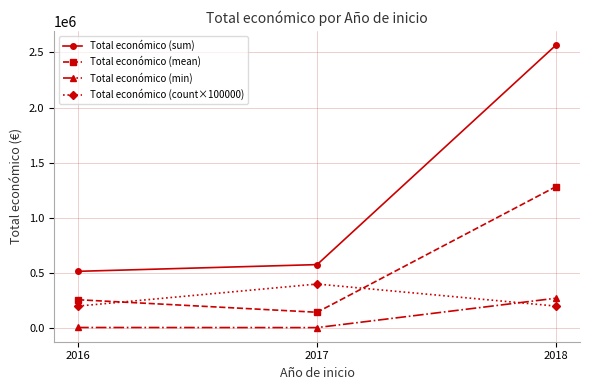

Rank the categories by Total económico (sum) value from highest to lowest.

2018, 2017, 2016